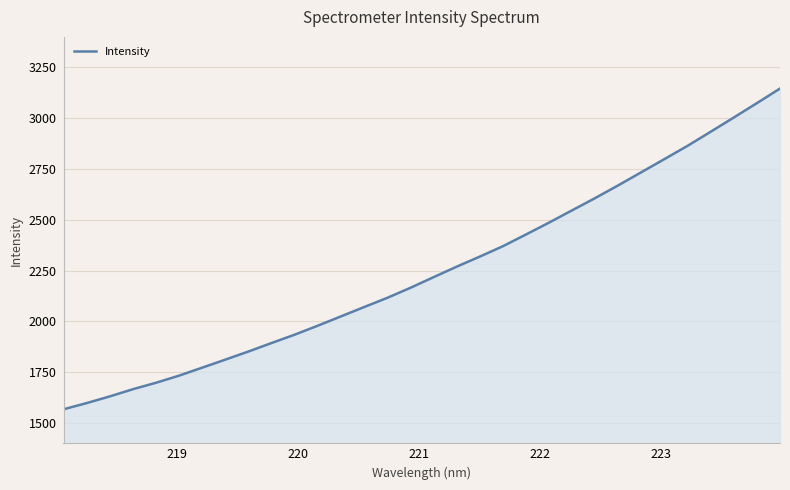

What is the greatest value displayed?

3145.8